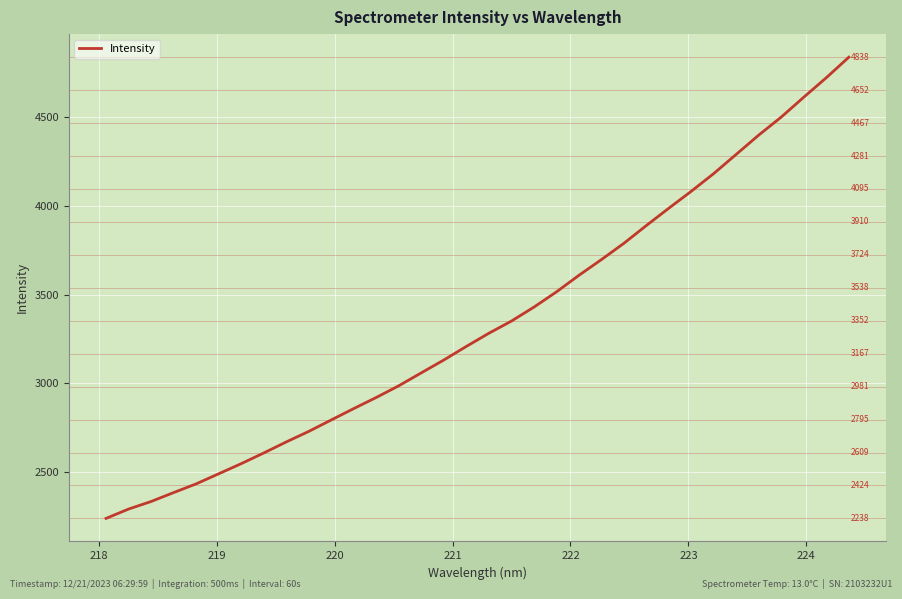

Count the number of categories in the chart.

34